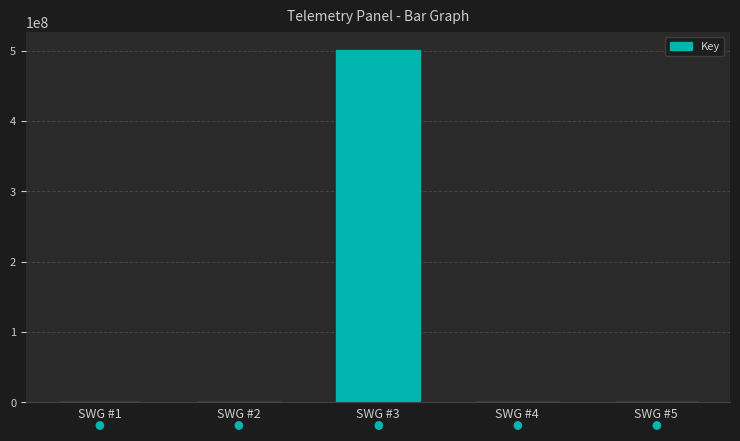

The value at SWG #3 is 501383390. True or false?

True